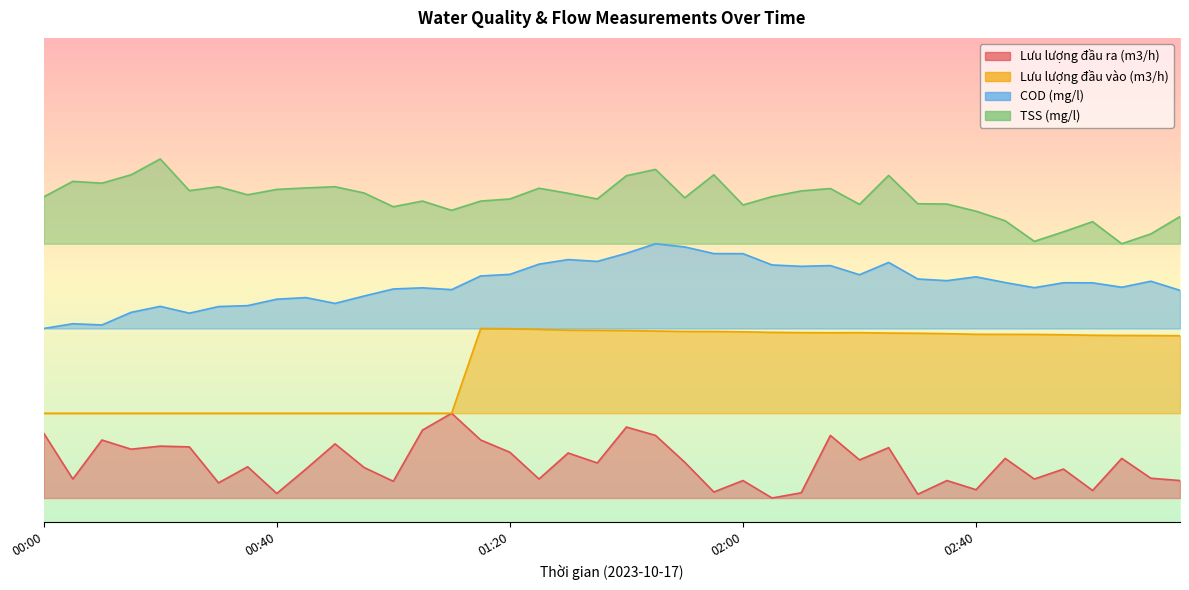

At which label is Lưu lượng đầu vào (m3/h) closest to 0?

00:00